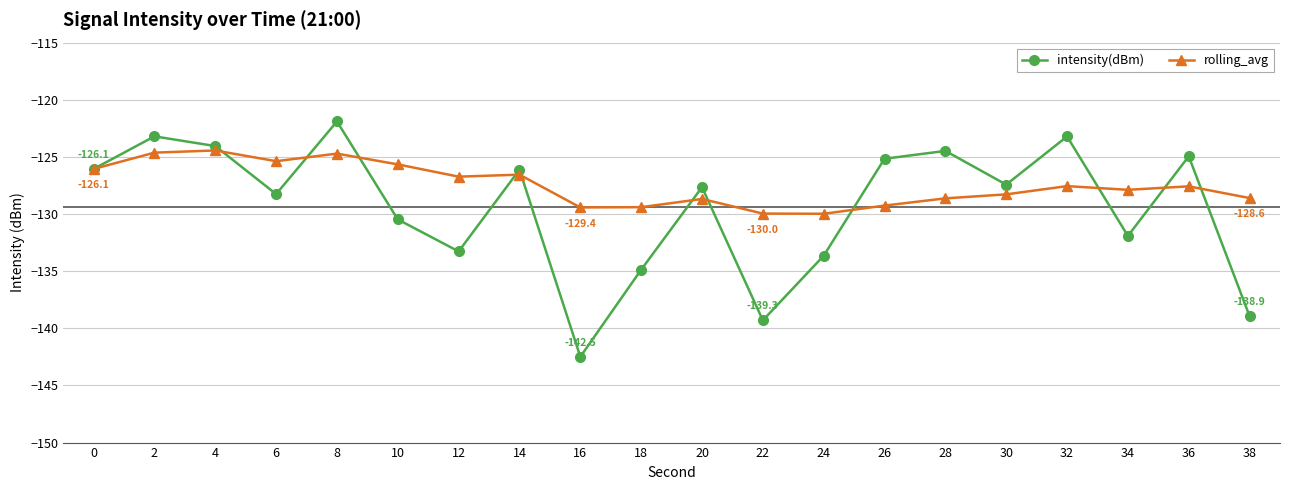

Which series has the largest range (max minus min)?

intensity(dBm)